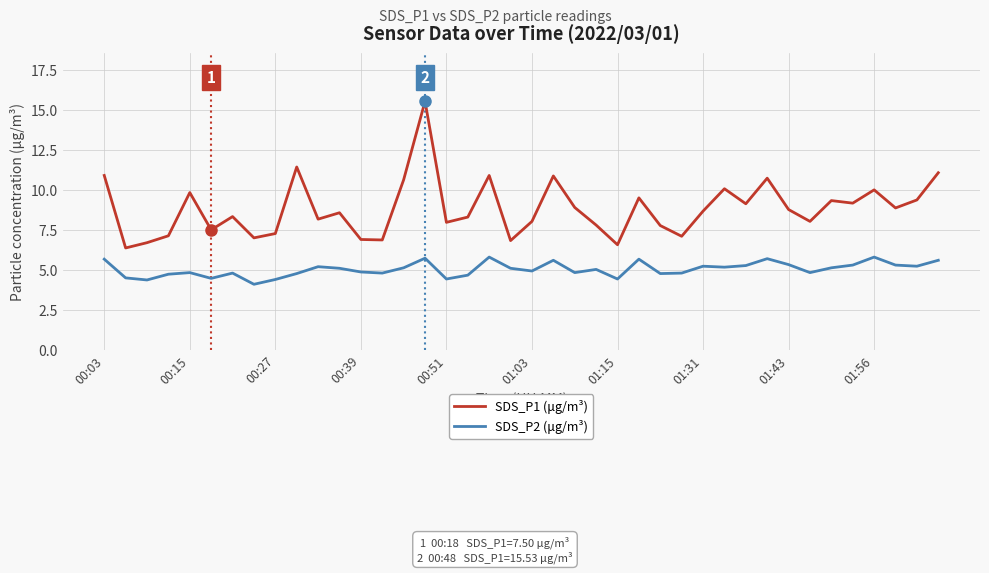

Which series has the largest total across all categories?

SDS_P1 (μg/m³)